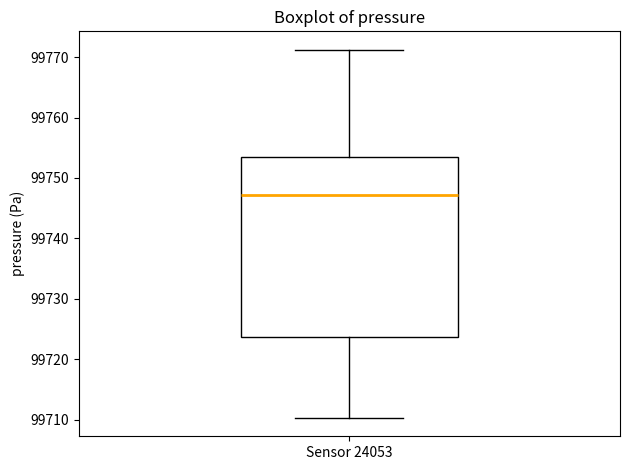

Read this box plot against the y-axis: the position of the median line, the range covered by the box, and the ends of both whiskers. The values are not printed on the chart, so give them approximately, as read against the axis.

median 99747, box 99724 to 99753, whiskers 99710 to 99771